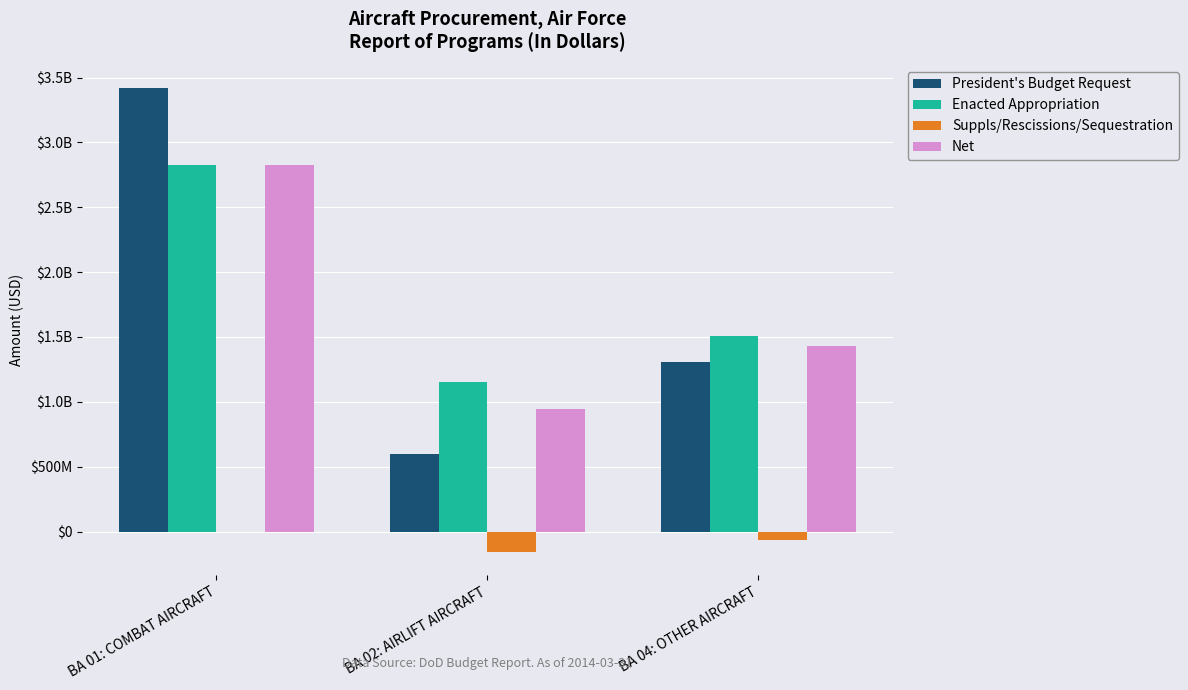

What is the difference between the maximum and minimum values in the President's Budget Request series?

2822251000